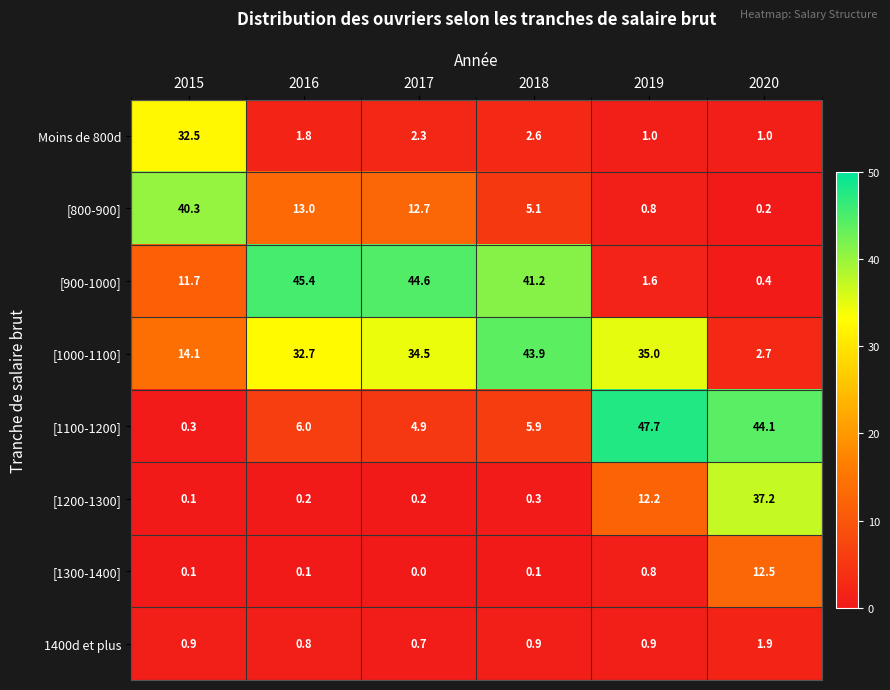

Which series has the largest range (max minus min)?

[1100-1200]